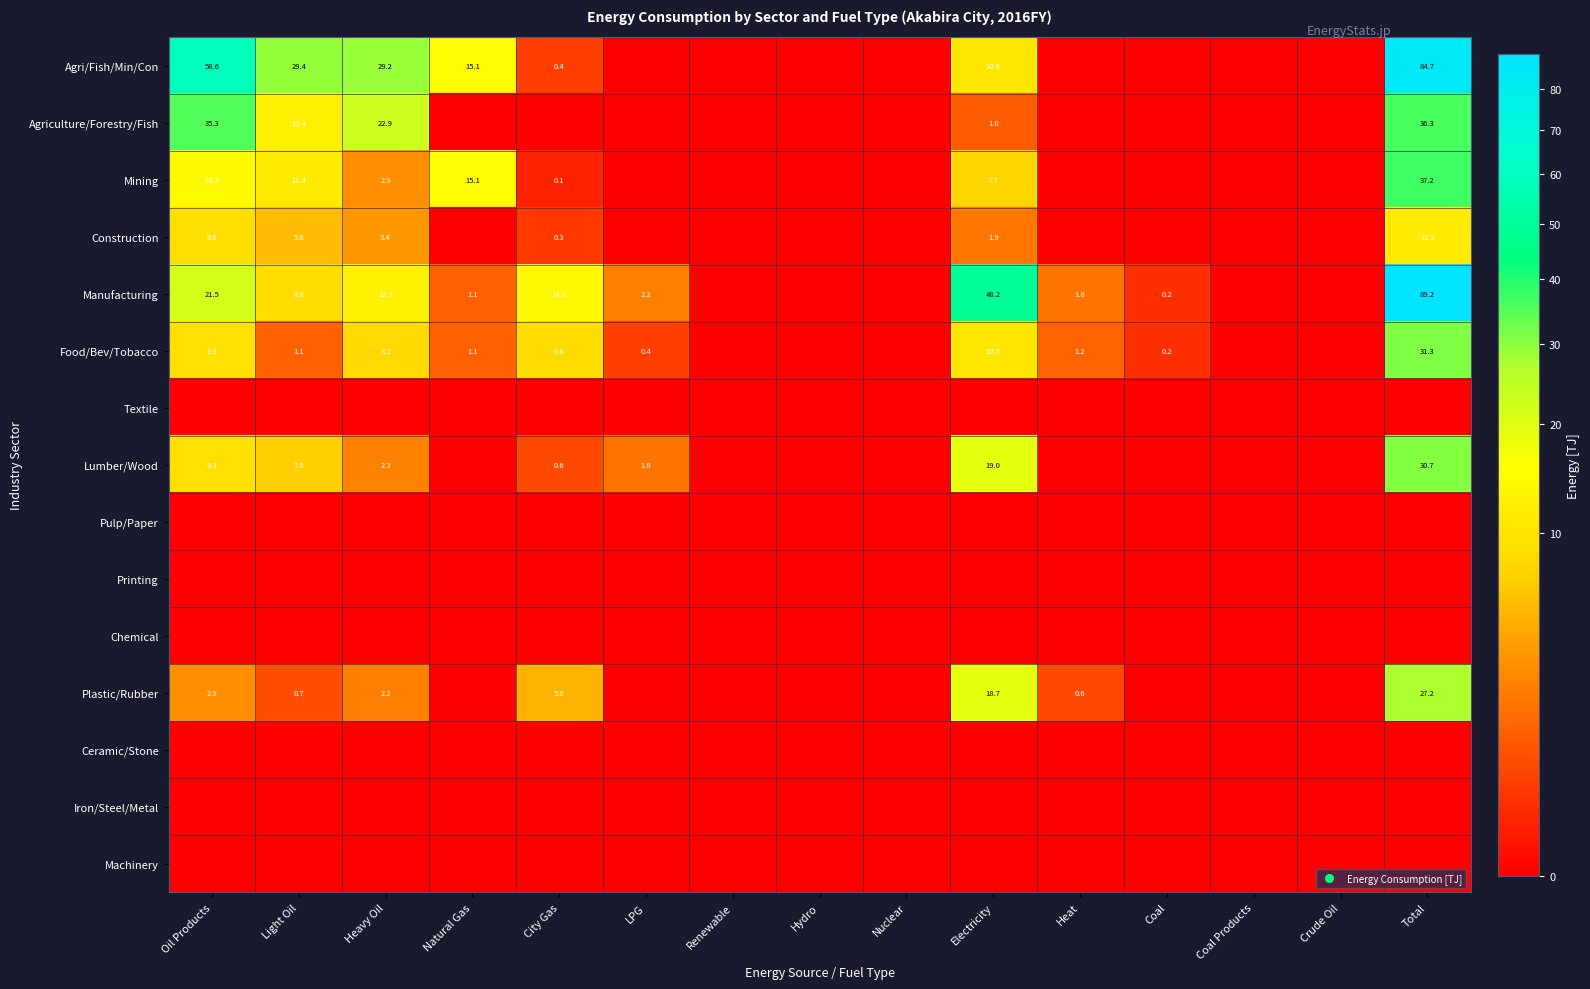

What is the sum of the Construction values at Oil Products and Electricity?

10.9